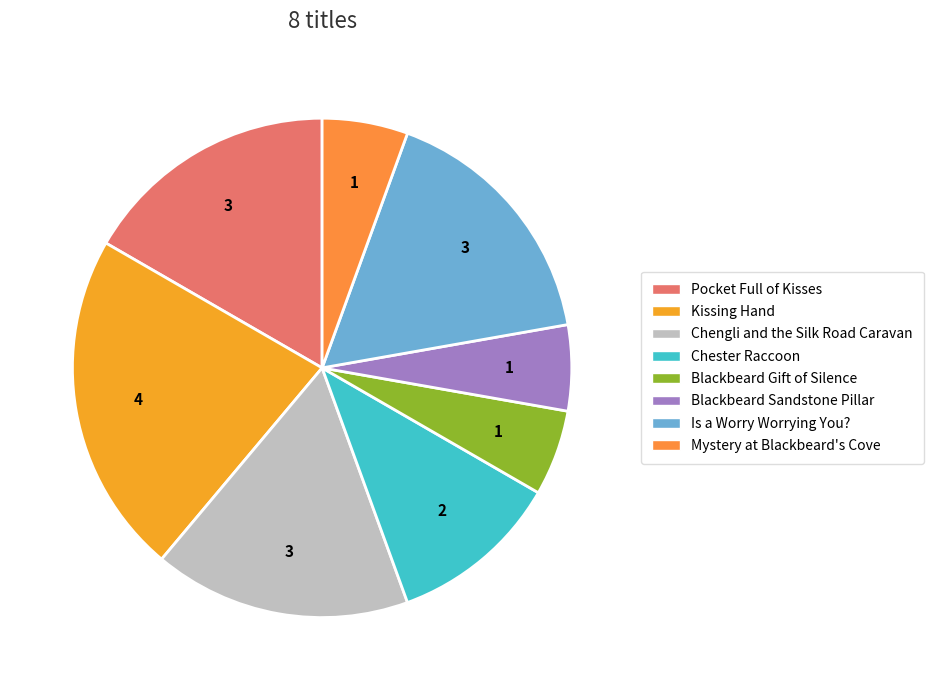

Count the number of slices in the pie.

8